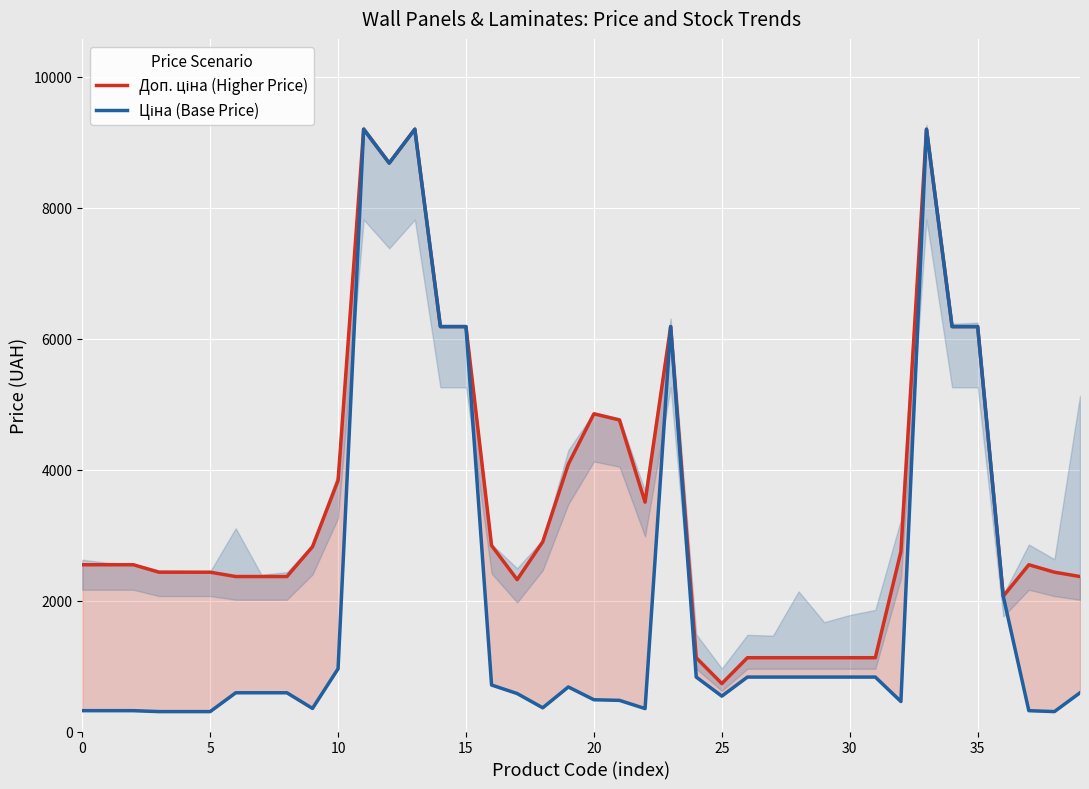

Is it true that Ціна (Base Price) equals 310.8 at 20?

False